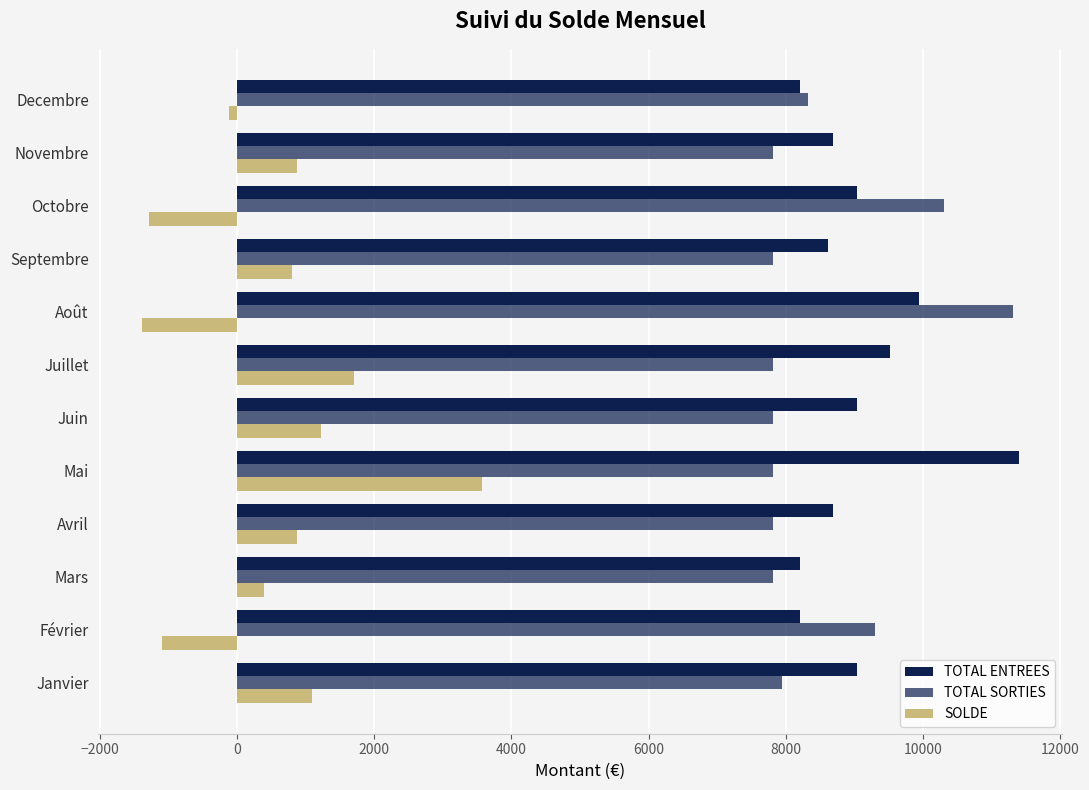

Count the number of data series in this chart.

3